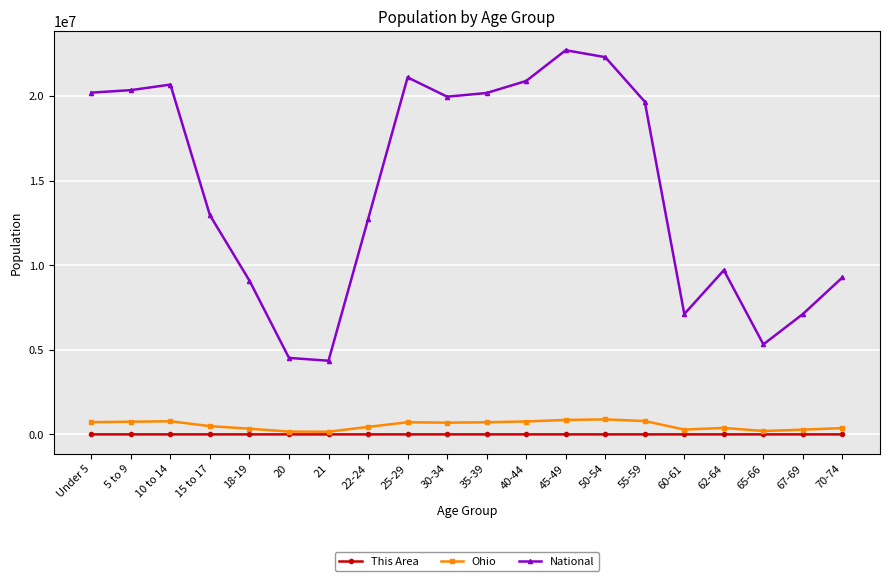

Which series has the largest range (max minus min)?

National